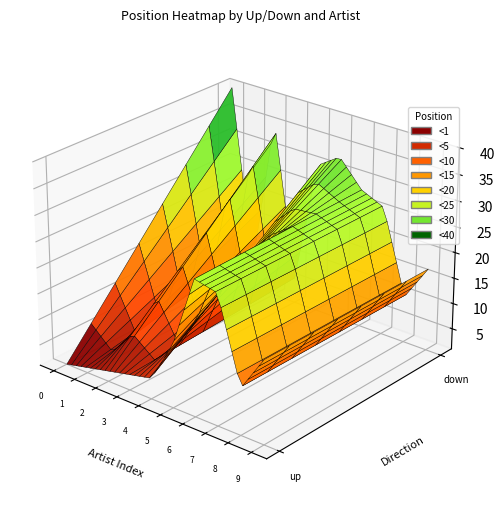

Reading left to right, what are all the values shown in this chart?

up: りりあ。=1	Melting Soul=2	T字路s=3	ヤスミン=4	近藤房之助 & 木村充揮=5	木村充揮=13	吾妻光良 & The Rocking Calypsonians=27	六角精児バンド=26	アル・クーパー=10	憂歌団=17
down: りりあ。=40	Melting Soul=6	T字路s=36	ヤスミン=6	近藤房之助 & 木村充揮=30	木村充揮=33	吾妻光良 & The Rocking Calypsonians=28	六角精児バンド=26	アル・クーパー=10	憂歌団=17